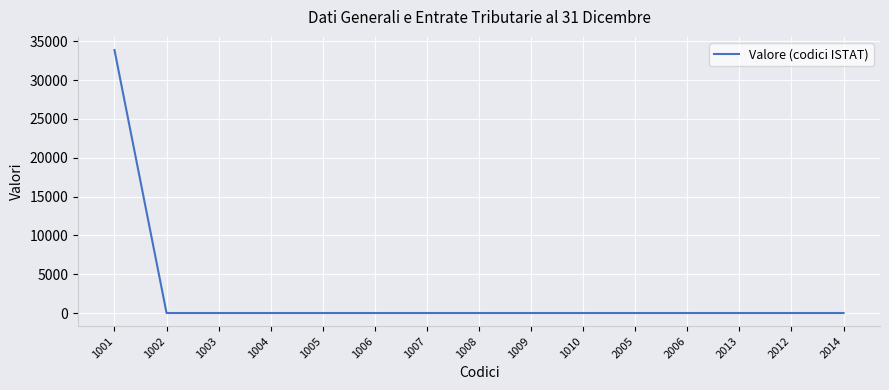

True or false: the data shows 13438 at 1008.

False